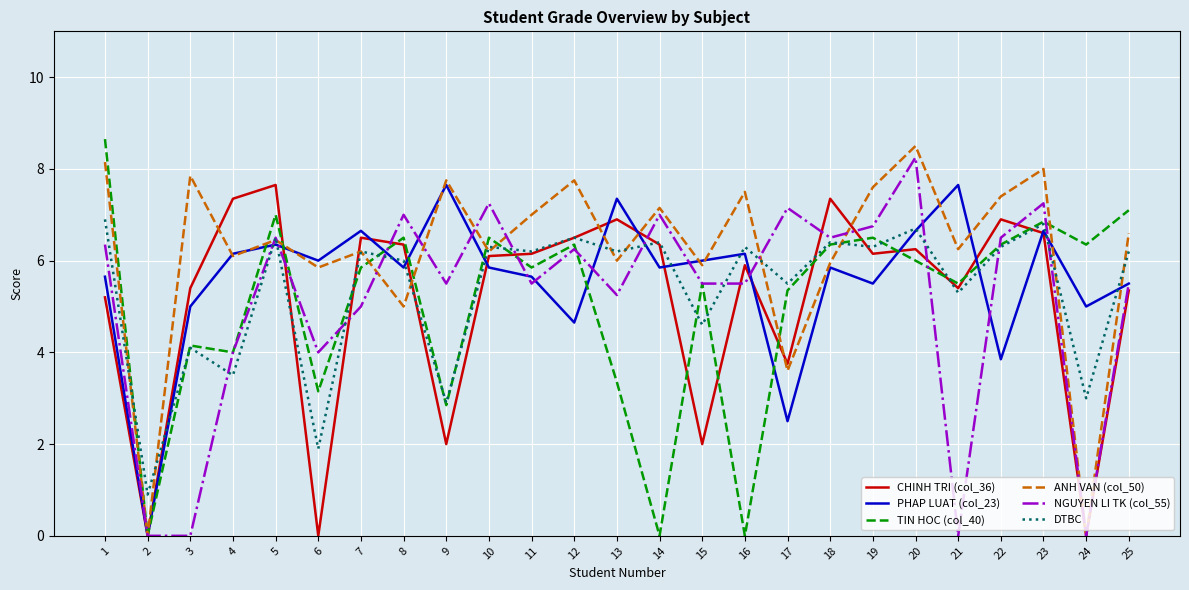

Read the ANH VAN (col_50) value at 18.

6.0